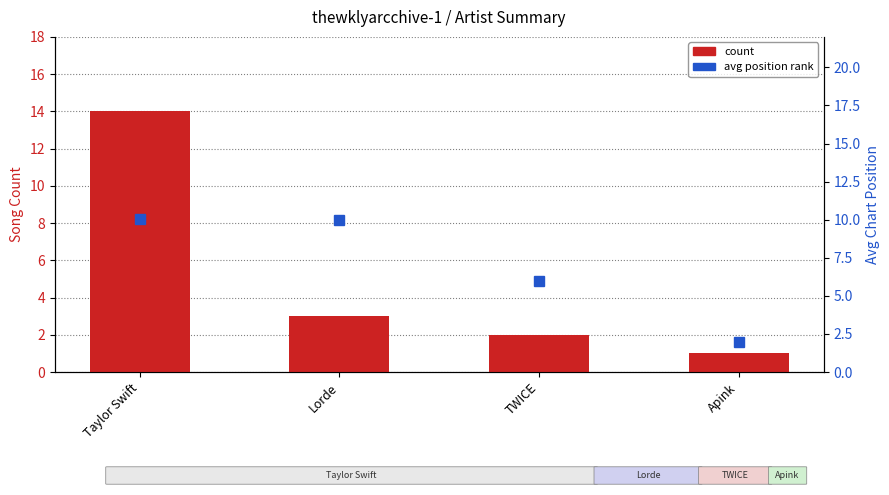

Reading left to right, list all the values displayed in this chart.

count: 14.0	3.0	2.0	1.0
avg position rank: 10.1	10.0	6.0	2.0